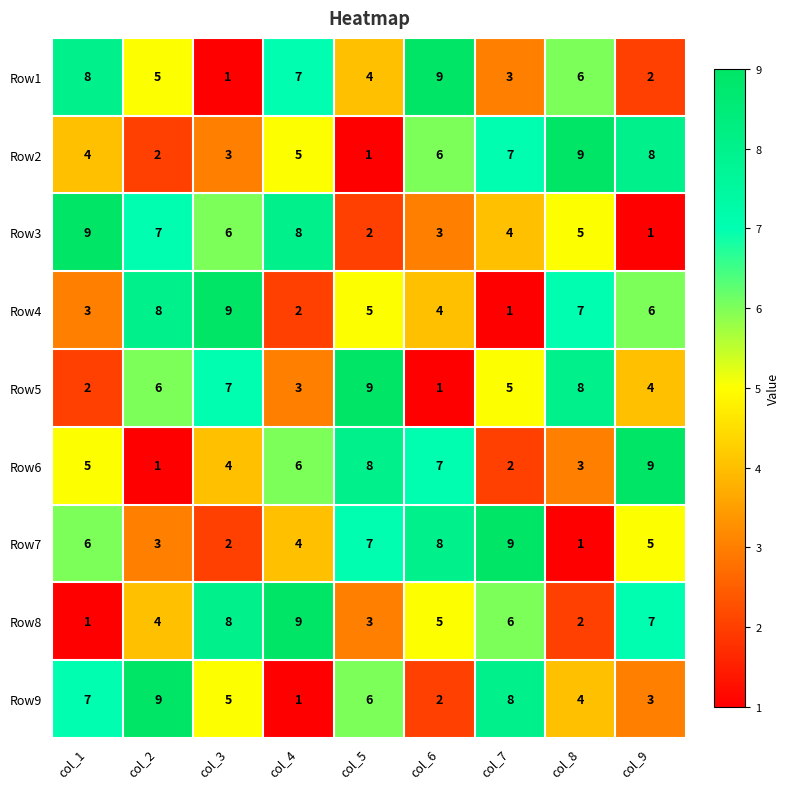

What is the total value across all series at col_4?

45